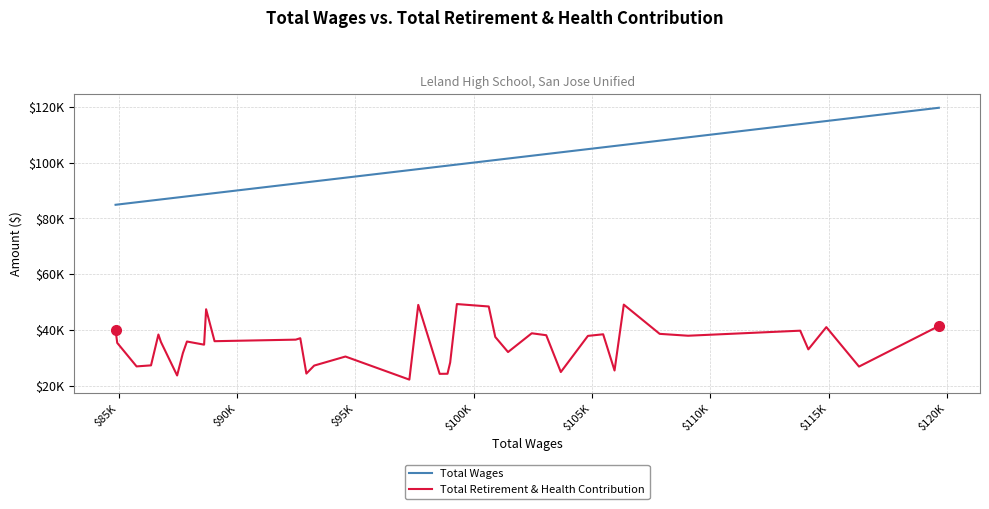

True or false: Total Wages and Total Retirement & Health Contribution cross at least once.

False